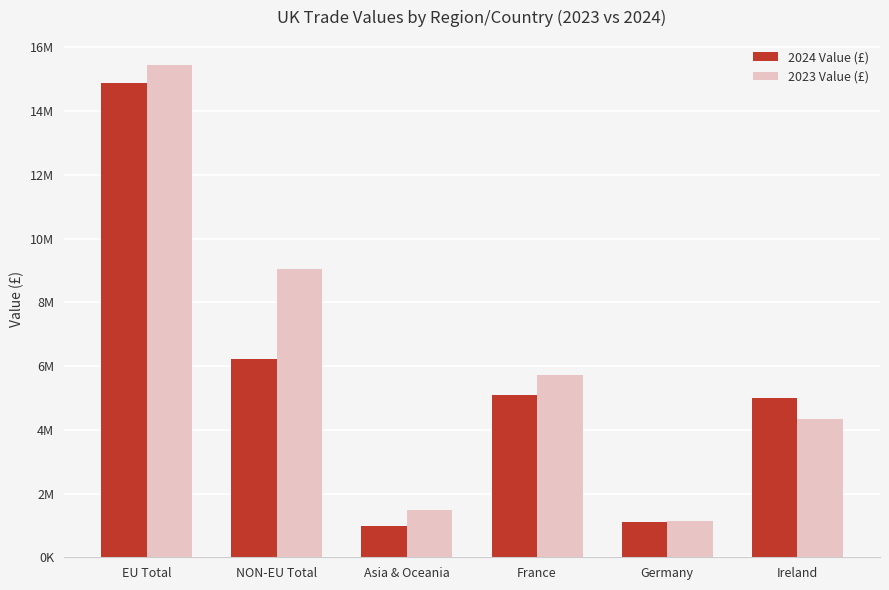

The 2024 Value (£) series shows 1098878 at Germany. True or false?

True